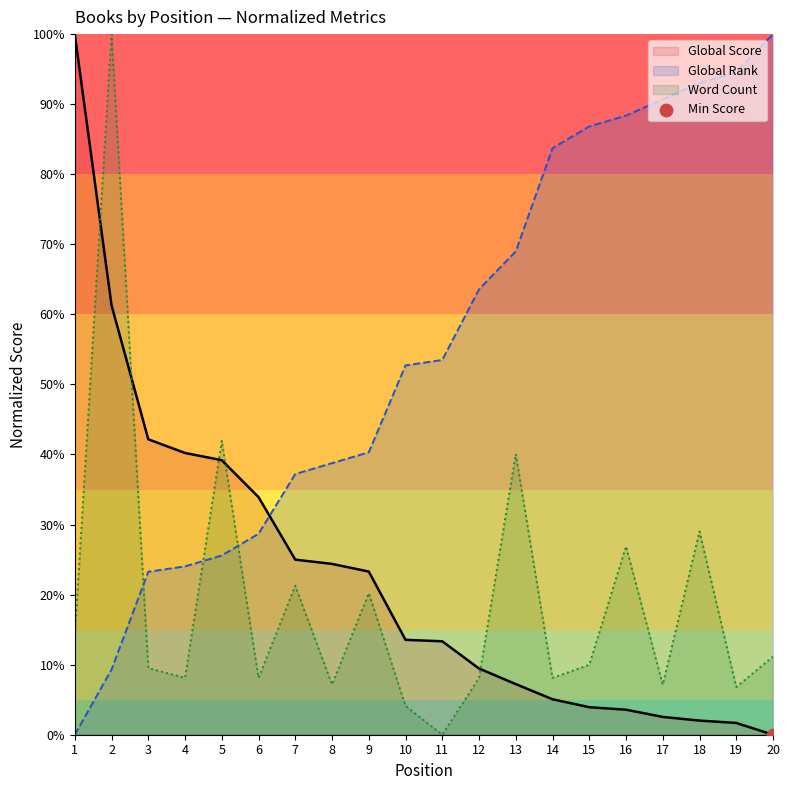

At how many categories does at least one series exceed 90?

6